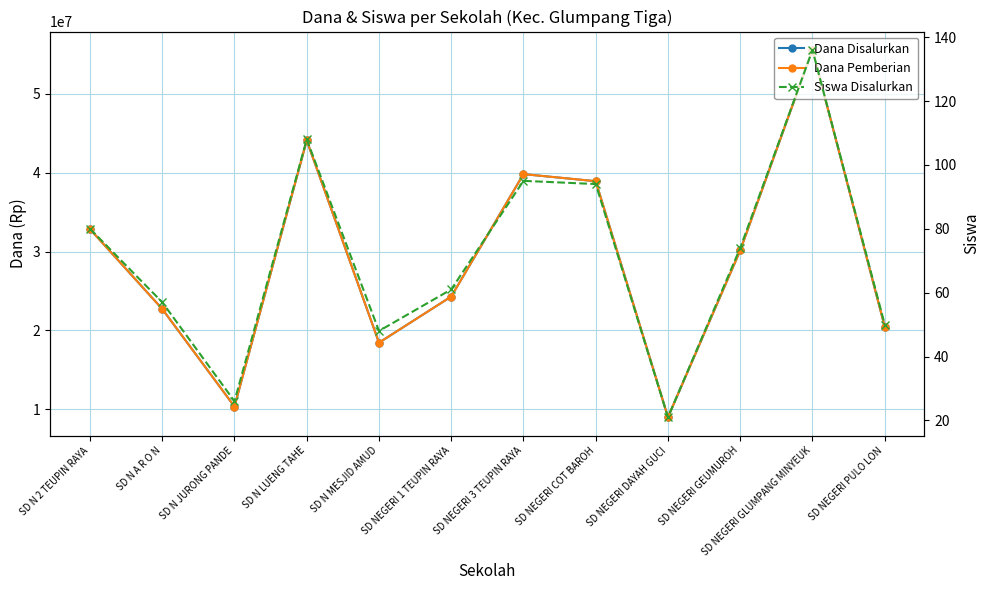

Reading left to right, transcribe all the data shown in this chart.

Dana Disalurkan: 32850000	22725000	10350000	44100000	18450000	24300000	39825000	38925000	9000000	30150000	55575000	20475000
Dana Pemberian: 32850000	22725000	10350000	44100000	18450000	24300000	39825000	38925000	9000000	30150000	55575000	20475000
Siswa Disalurkan: 80	57	26	108	48	61	95	94	21	74	136	50